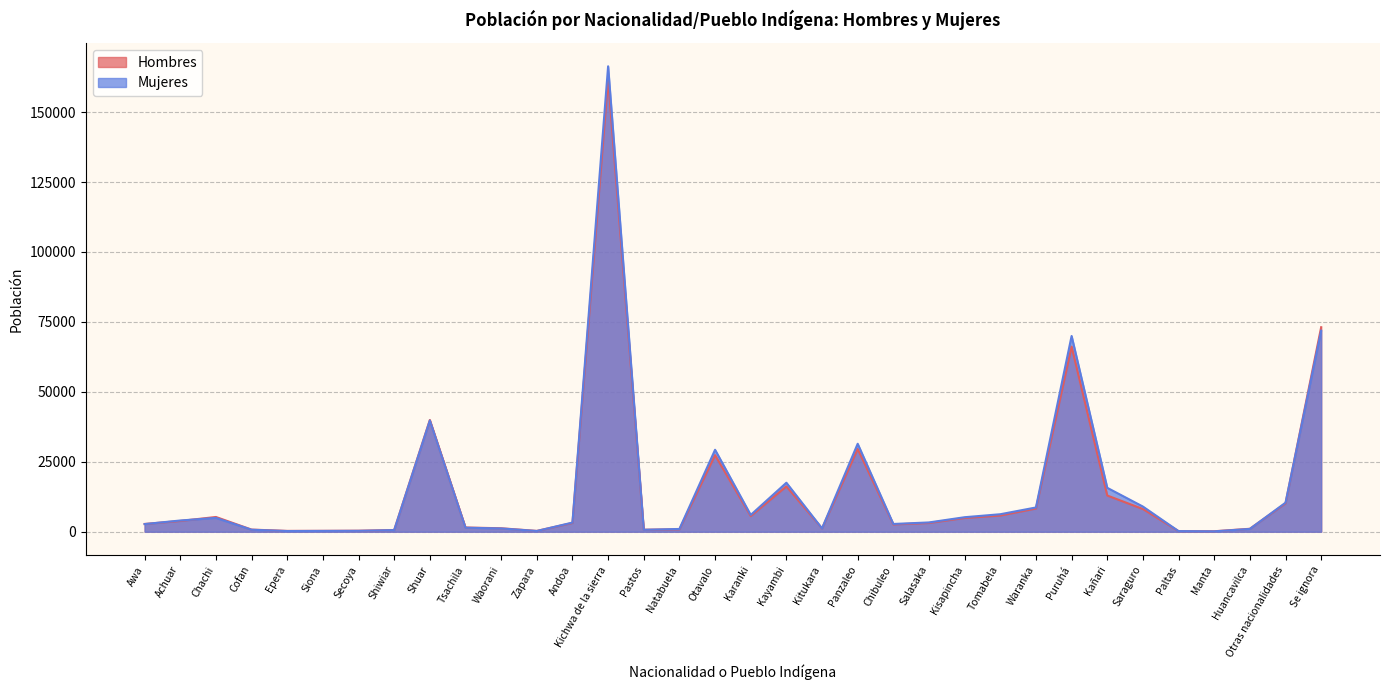

How many interior local valleys does the Hombres series have?

7